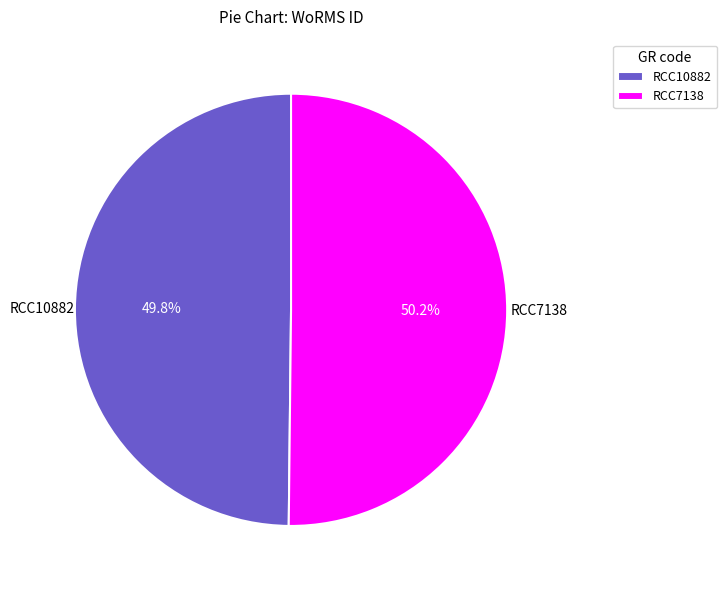

What is the ratio of the value at RCC7138 to the value at RCC10882?

1.0